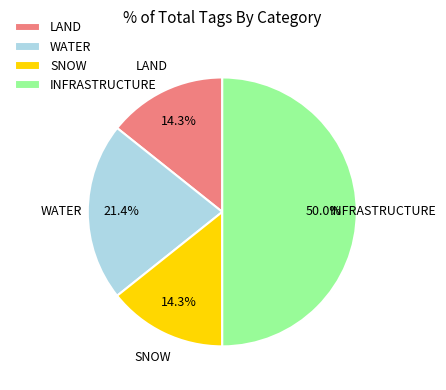

How many segments does this pie chart have?

4